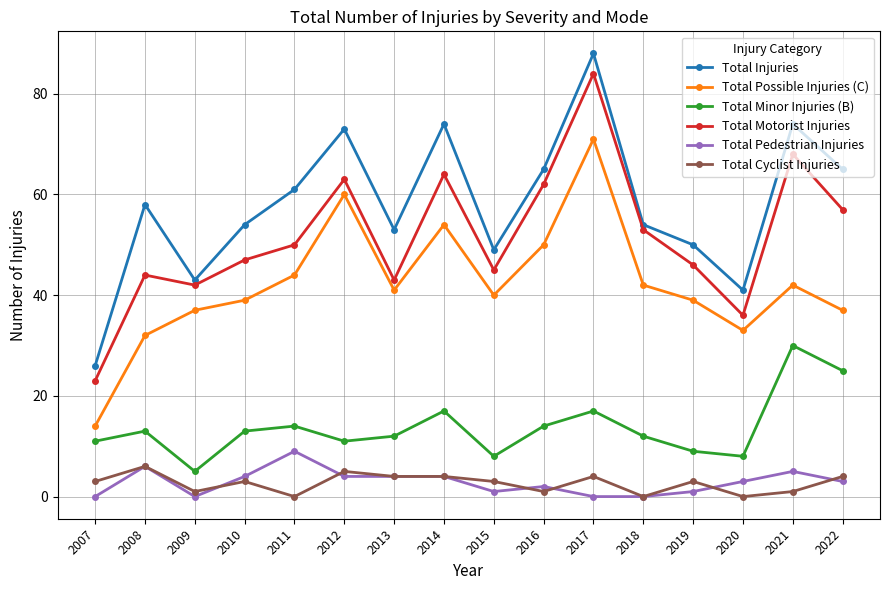

Does the chart display data point markers on the line(s)?

Yes